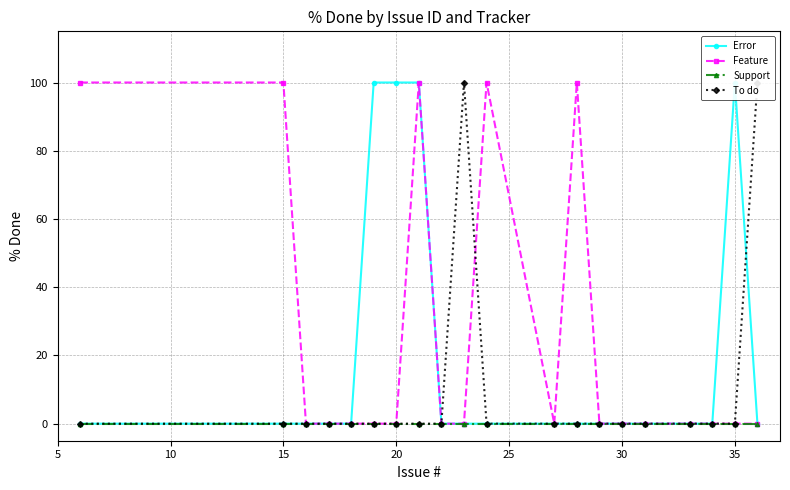

True or false: Feature has a value of 31 at 15.

False